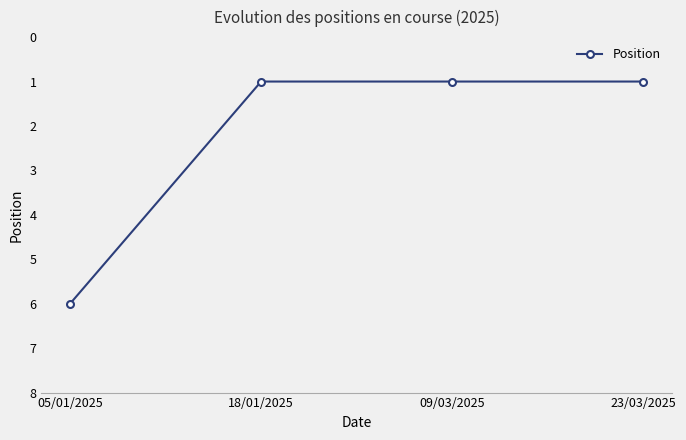

What is the sum of all values?

9